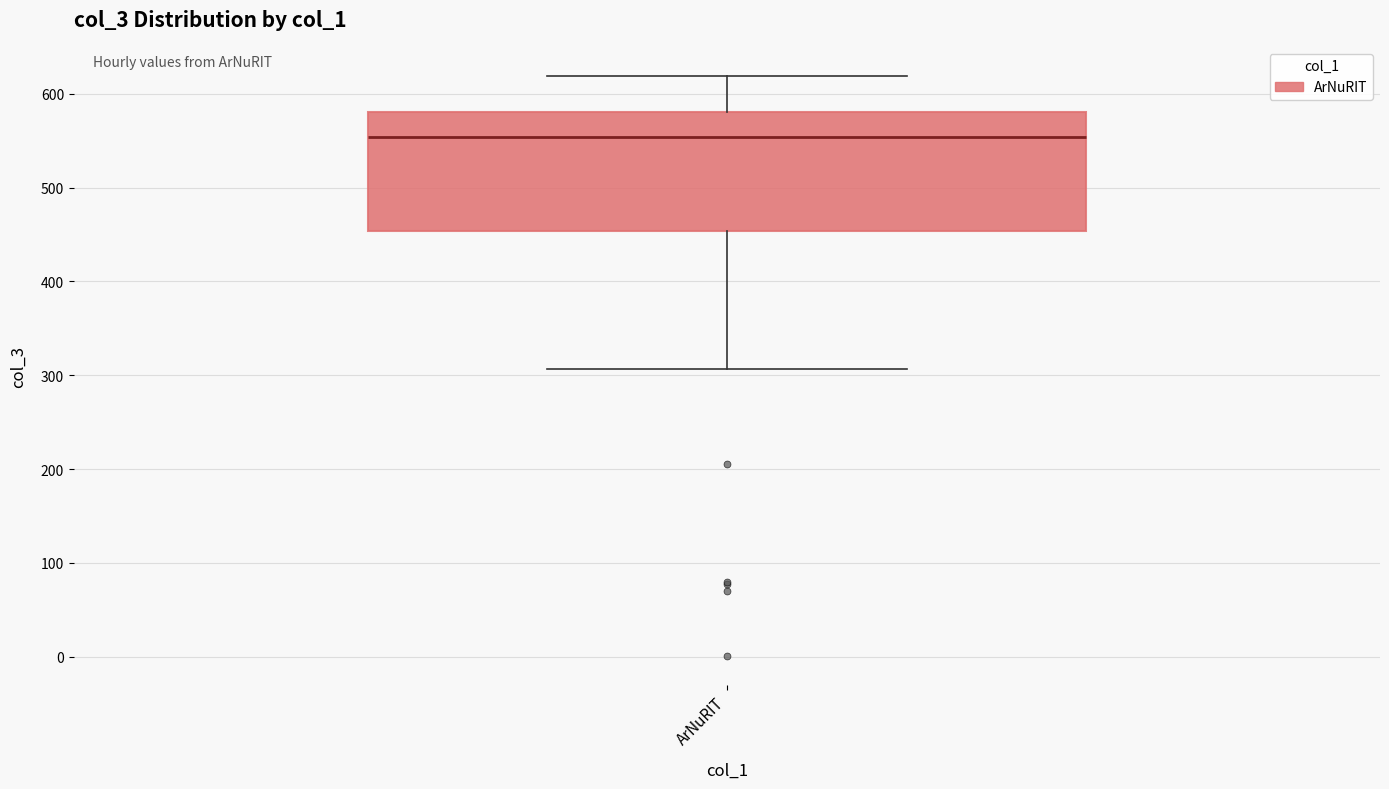

Transcribe this box plot: give where the median line is, the range the box spans, and where the two whiskers end, as read against the y-axis. The values are not printed on the chart, so give them approximately, as read against the axis.

median 550, box 450 to 580, whiskers 310 to 620